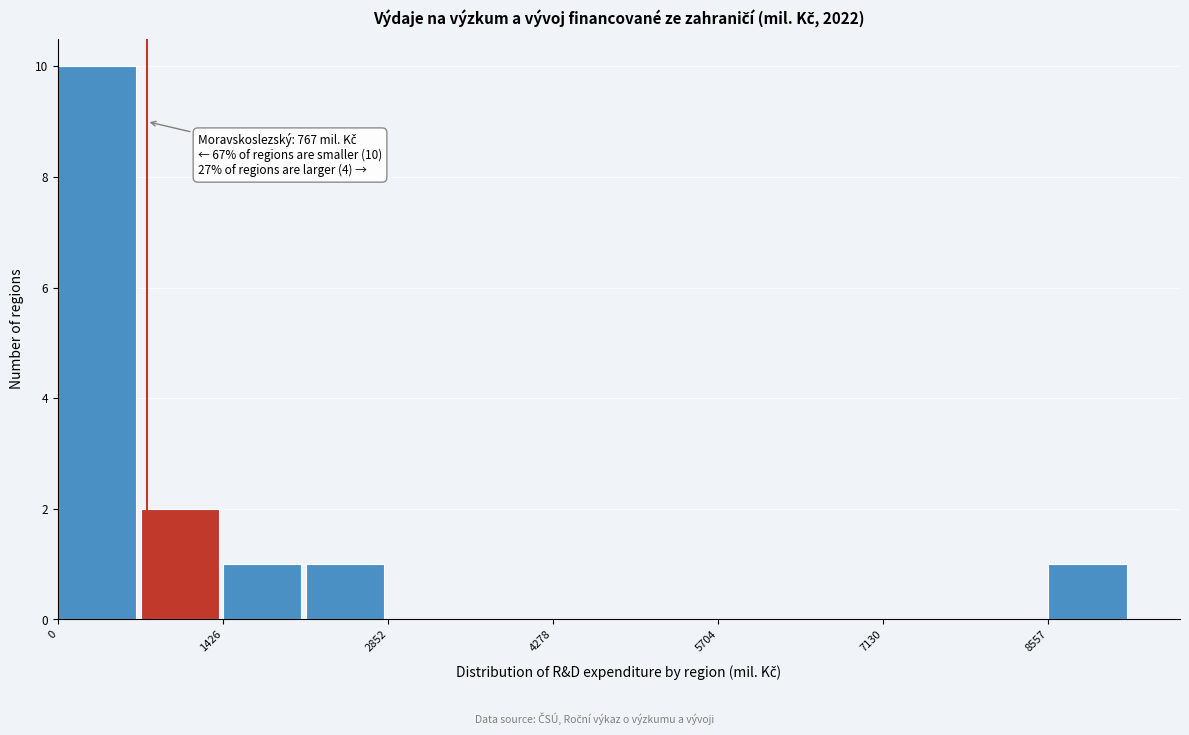

Around what value on the x-axis is the tallest bar? Give the approximate position of its centre, as read against the axis.

400